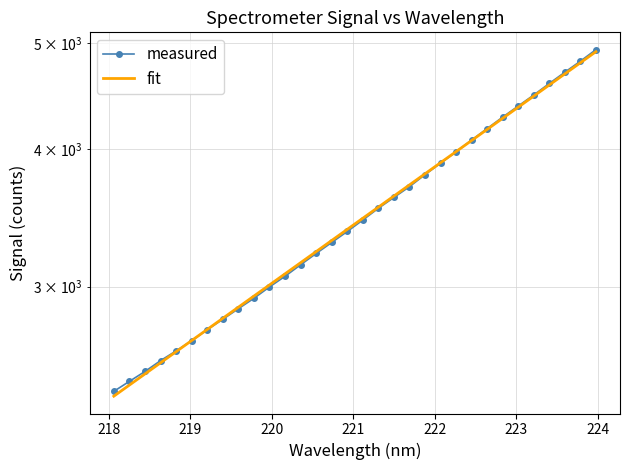

What are all the series names shown in the legend?

measured, fit